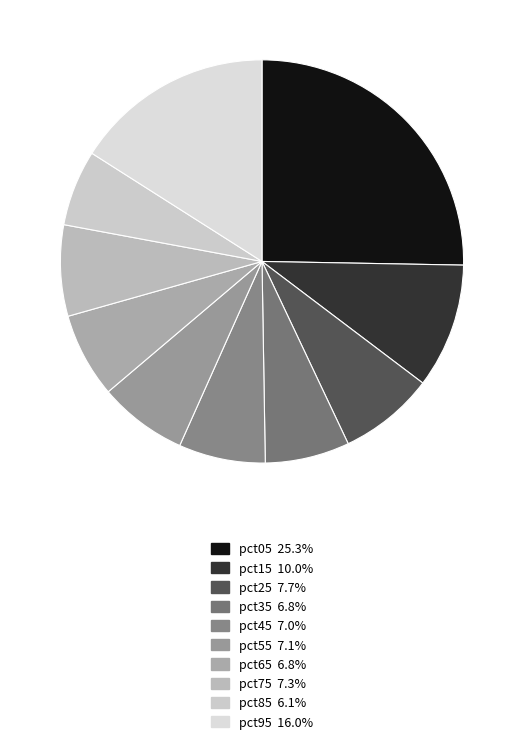

Which has a higher value, pct75 or pct45?

pct75